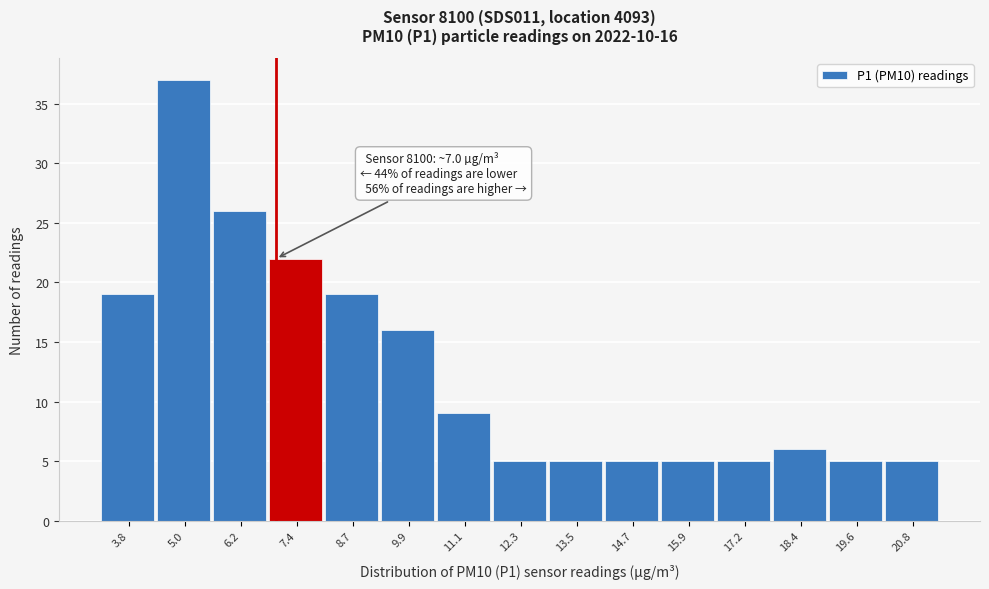

Over which range of the x-axis is the bar tallest?

4.4 to 5.6